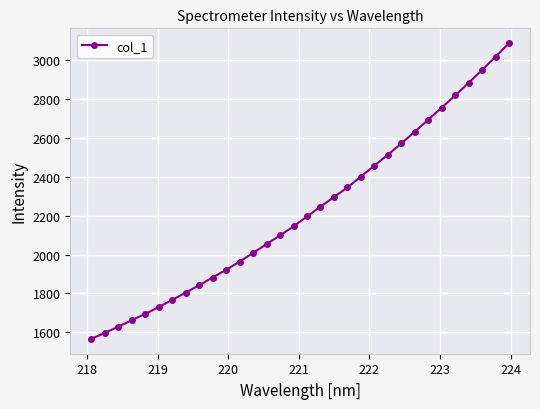

What is the difference between the maximum and second lowest values?

1488.1